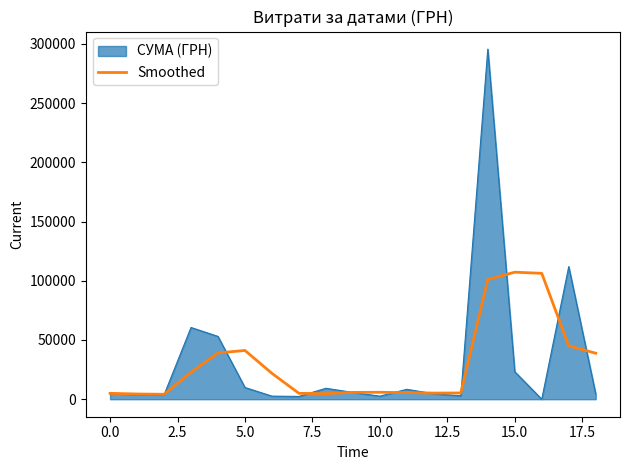

What is the highest value of the СУМА (ГРН) series?

295638.6